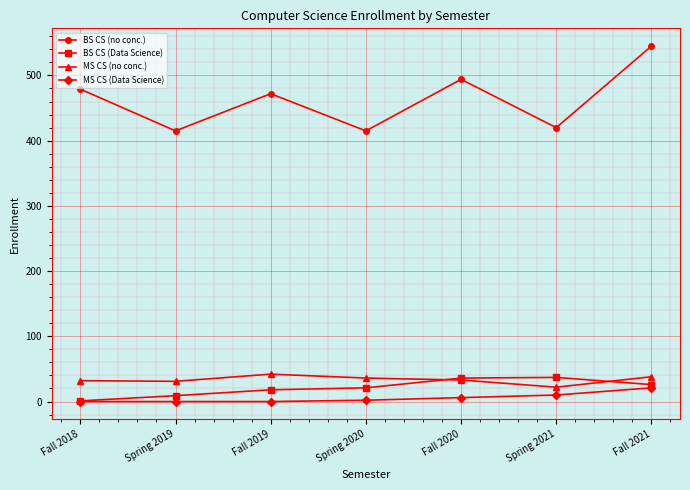

Count the number of data series in this chart.

4